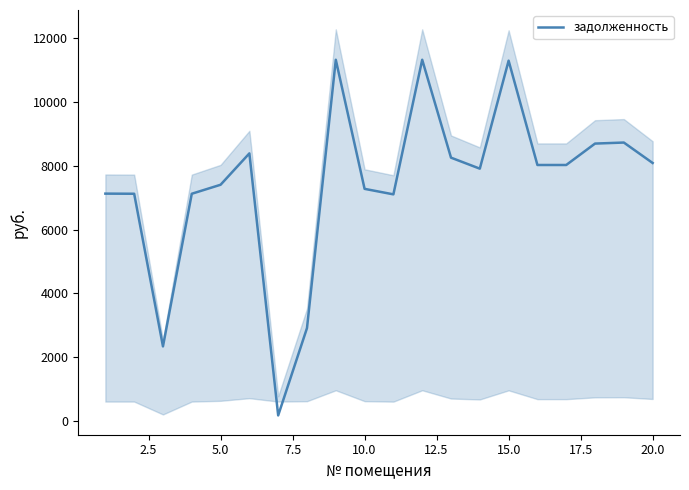

What is the maximum value for задолженность?

11328.0